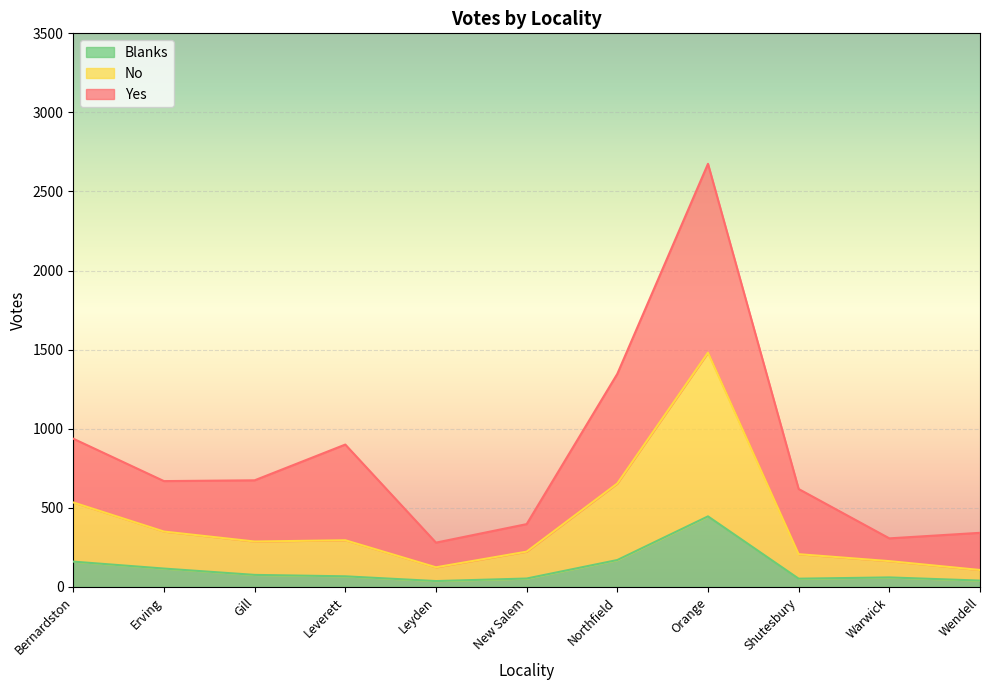

What is the total value across all series at Erving?

669